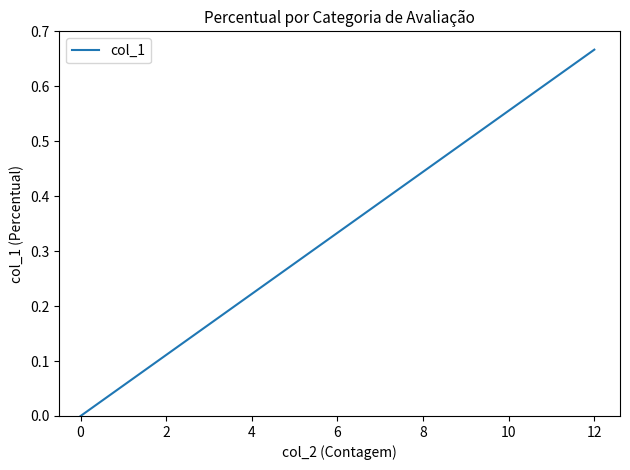

What is the difference between the maximum and minimum values?

0.7